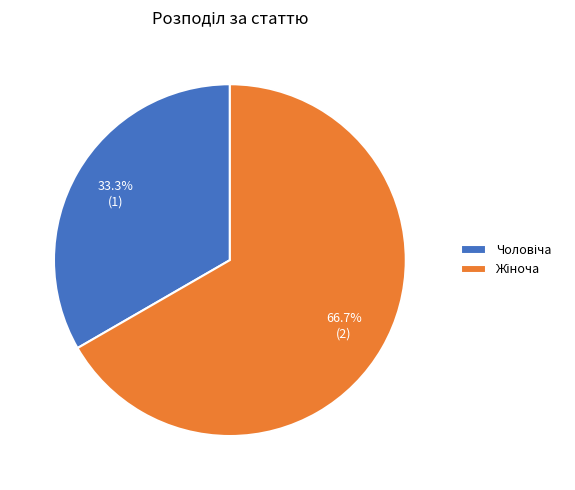

Is there any slice that represents more than half of the pie?

Yes